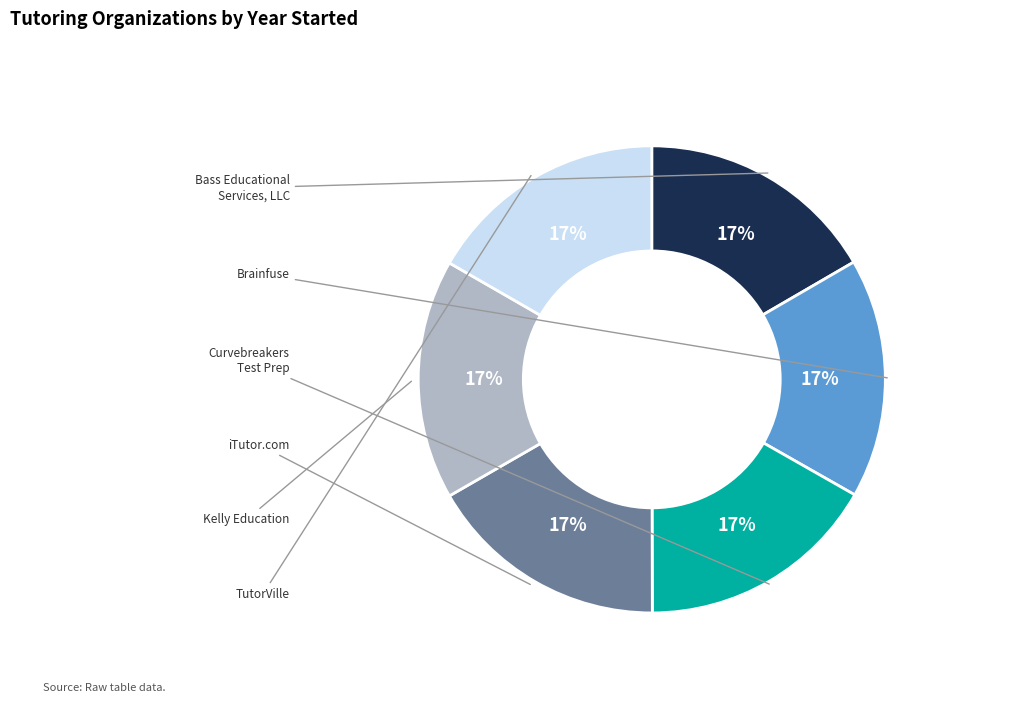

Does any single category account for the majority?

No